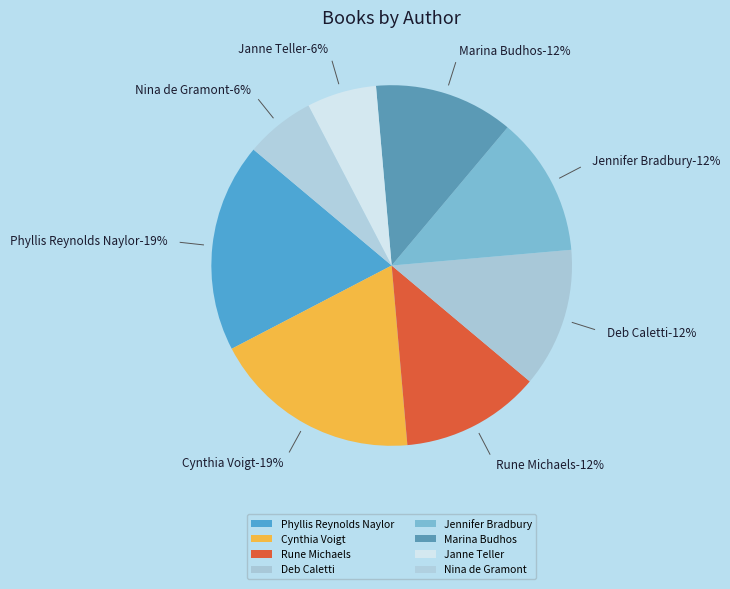

Which slice is the smallest?

Janne Teller (61166295)